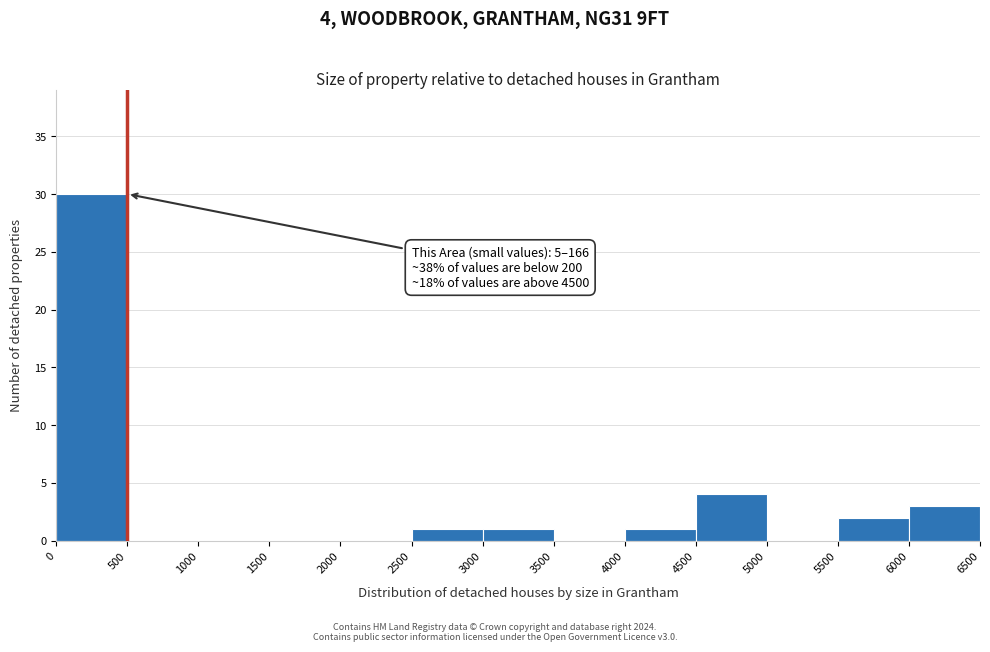

Which range on the x-axis has the tallest bar?

0 to 500